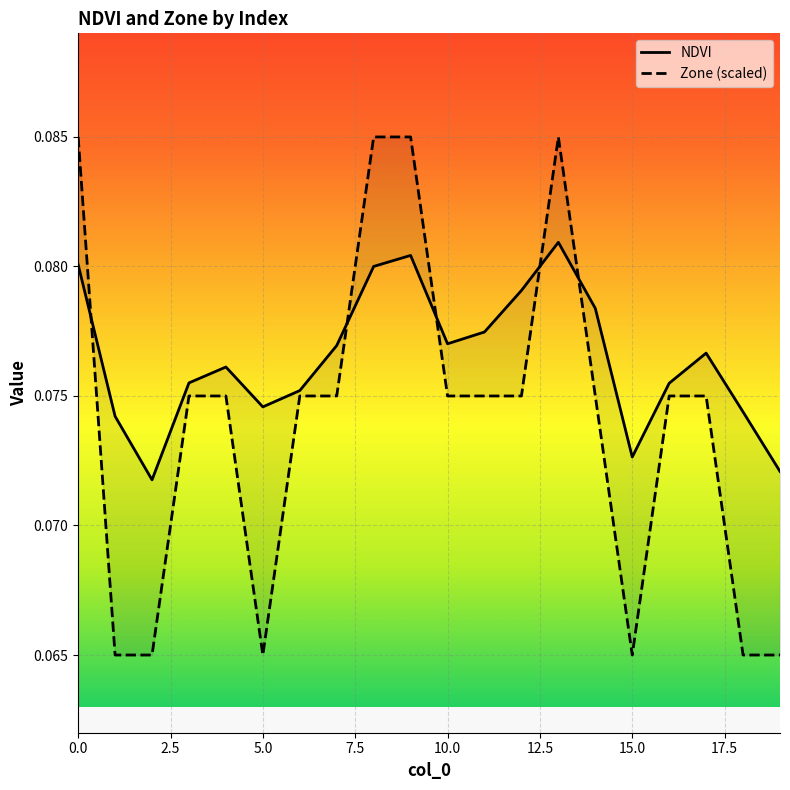

Is this an area chart (filled region under the line)?

No